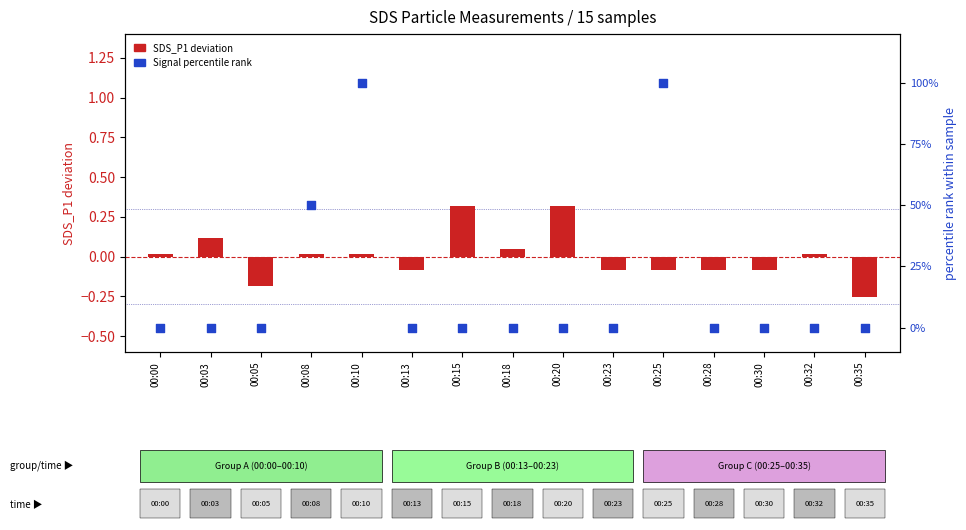

What is the total value across all series at 00:25?

99.9